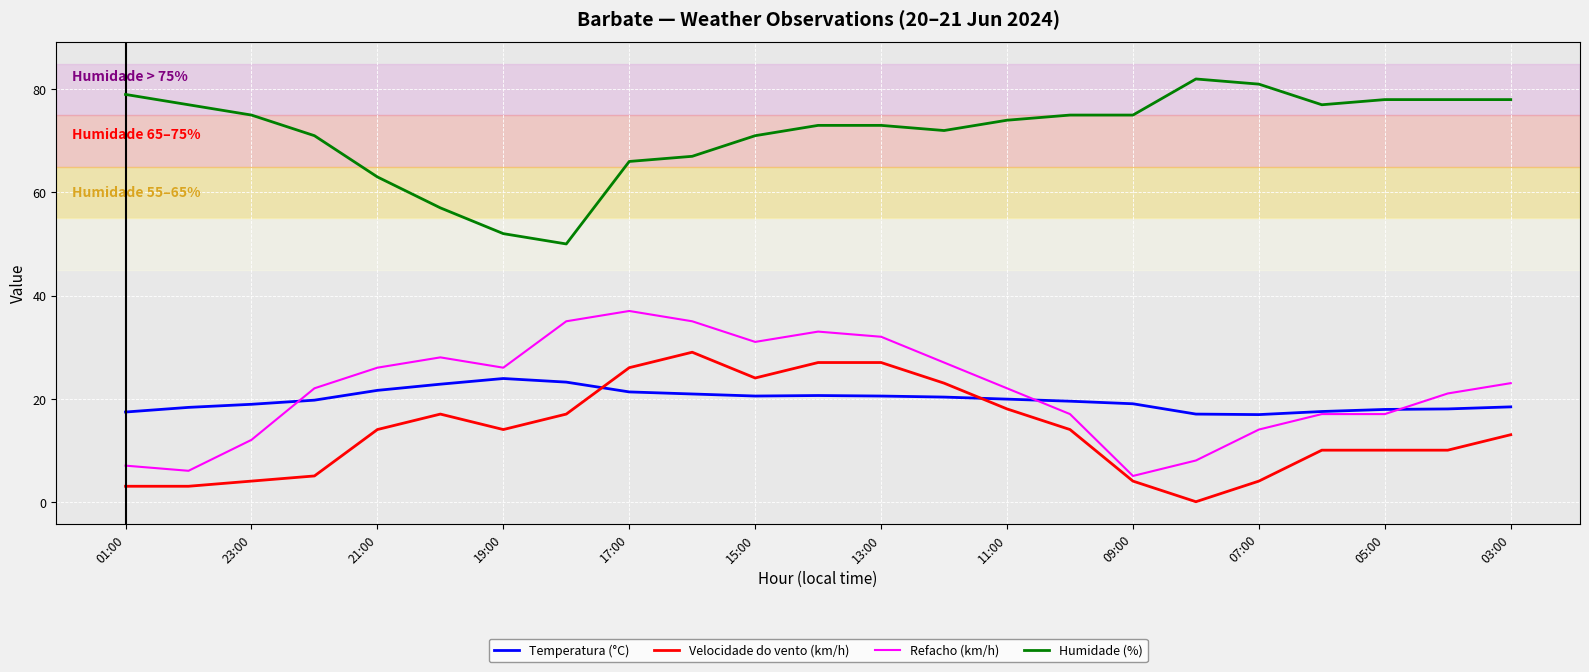

True or false: Velocidade do vento (km/h) and Humidade (%) cross at least once.

False